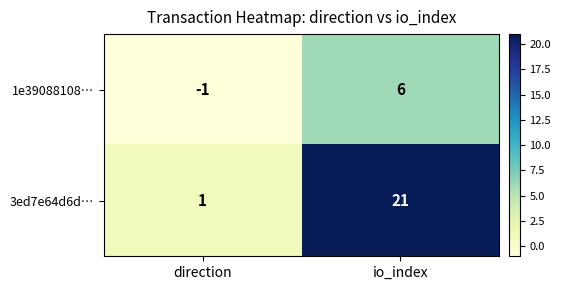

The value of 3ed7e64d6d… at direction is 1. True or false?

True